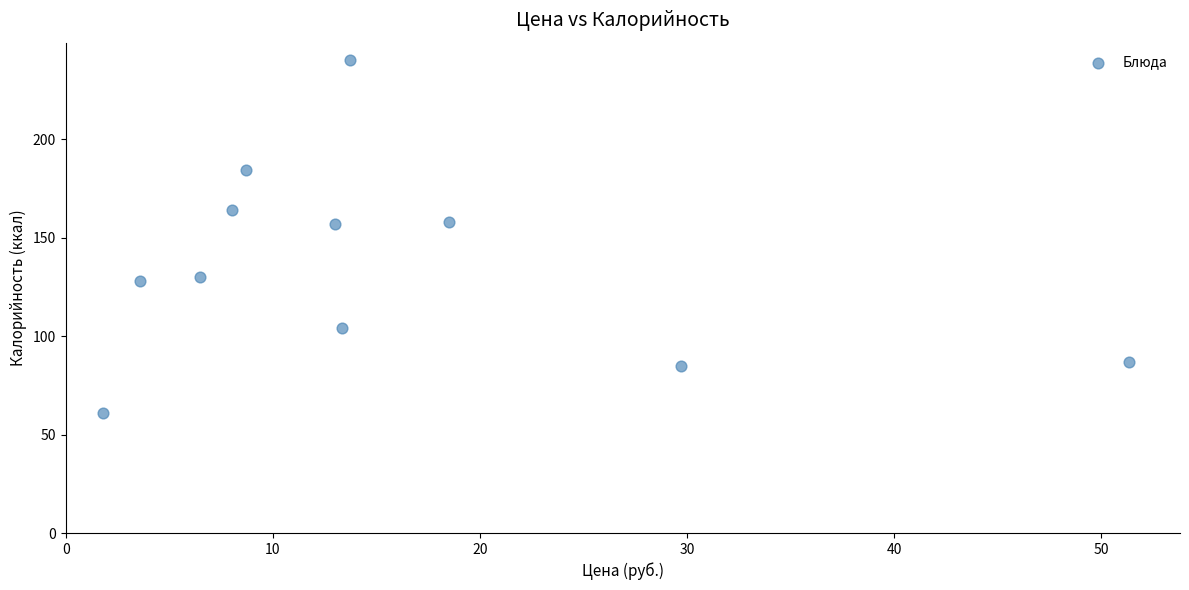

What is the range of Y values (max minus min)?

179.0